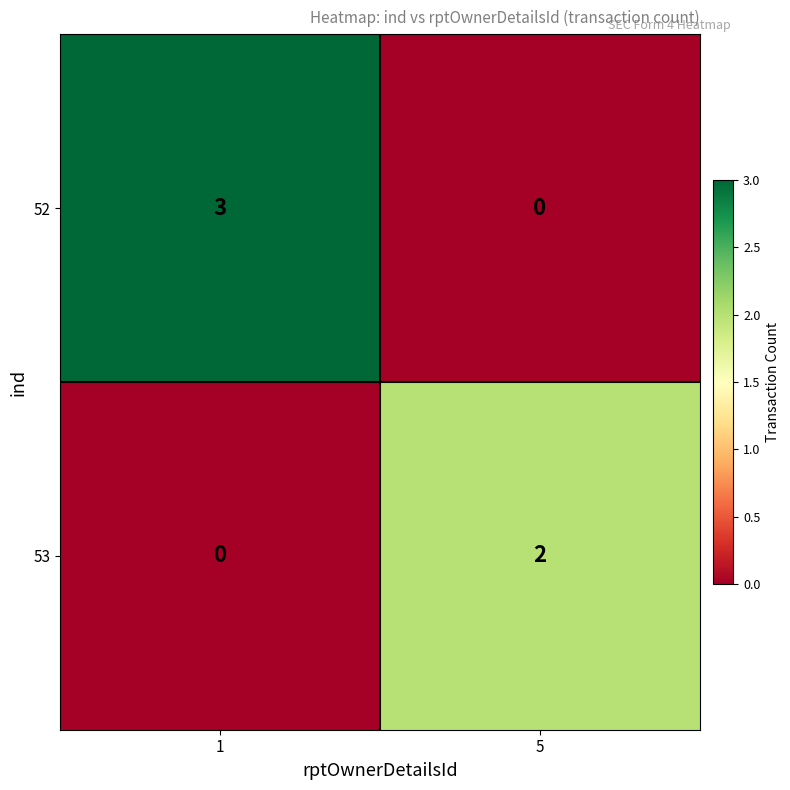

At how many categories does at least one series exceed 1?

2